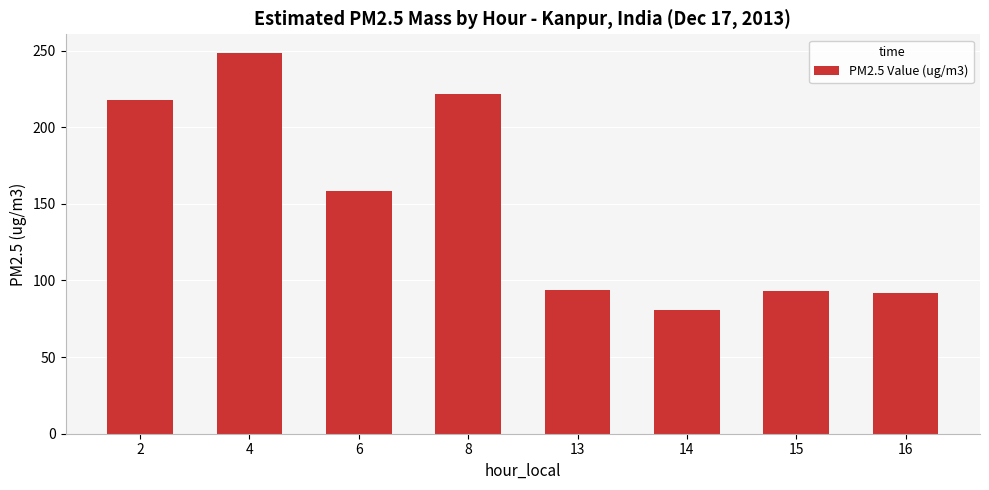

Count the number of categories in the chart.

8